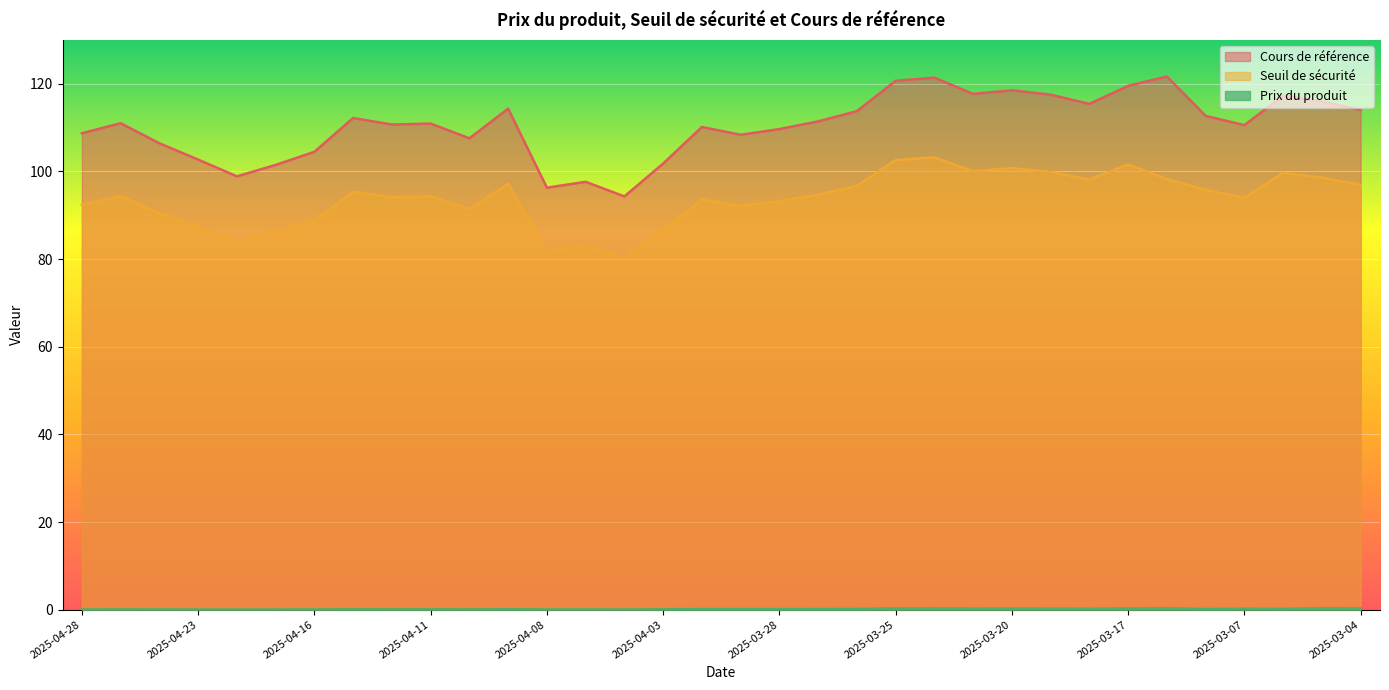

Reading left to right, list all the values displayed in this chart.

Cours de référence: 2025-04-28=108.7	2025-04-25=111.0	2025-04-24=106.4	2025-04-23=102.7	2025-04-22=98.9	2025-04-17=101.5	2025-04-16=104.5	2025-04-15=112.2	2025-04-14=110.7	2025-04-11=110.9	2025-04-10=107.6	2025-04-09=114.3	2025-04-08=96.3	2025-04-07=97.6	2025-04-04=94.3	2025-04-03=101.8	2025-04-01=110.2	2025-03-31=108.4	2025-03-28=109.7	2025-03-27=111.4	2025-03-26=113.8	2025-03-25=120.7	2025-03-24=121.4	2025-03-21=117.7	2025-03-20=118.5	2025-03-19=117.5	2025-03-18=115.4	2025-03-17=119.5	2025-03-14=121.7	2025-03-10=112.7	2025-03-07=110.6	2025-03-06=117.3	2025-03-05=116.0	2025-03-04=114.1
Seuil de sécurité: 2025-04-28=92.4	2025-04-25=94.4	2025-04-24=90.5	2025-04-23=87.3	2025-04-22=84.1	2025-04-17=86.3	2025-04-16=88.8	2025-04-15=95.4	2025-04-14=94.1	2025-04-11=94.3	2025-04-10=91.4	2025-04-09=97.2	2025-04-08=81.9	2025-04-07=83.0	2025-04-04=80.2	2025-04-03=86.5	2025-04-01=93.6	2025-03-31=92.1	2025-03-28=93.2	2025-03-27=94.7	2025-03-26=96.7	2025-03-25=102.6	2025-03-24=103.2	2025-03-21=100.0	2025-03-20=100.8	2025-03-19=99.9	2025-03-18=98.1	2025-03-17=101.6	2025-03-14=98.2	2025-03-10=95.8	2025-03-07=94.0	2025-03-06=99.7	2025-03-05=98.6	2025-03-04=97.0
Prix du produit: 2025-04-28=0.1	2025-04-25=0.1	2025-04-24=0.1	2025-04-23=0.0	2025-04-22=0.0	2025-04-17=0.0	2025-04-16=0.1	2025-04-15=0.1	2025-04-14=0.1	2025-04-11=0.1	2025-04-10=0.1	2025-04-09=0.1	2025-04-08=0.1	2025-04-07=0.1	2025-04-04=0.0	2025-04-03=0.1	2025-04-01=0.1	2025-03-31=0.1	2025-03-28=0.1	2025-03-27=0.1	2025-03-26=0.2	2025-03-25=0.3	2025-03-24=0.3	2025-03-21=0.2	2025-03-20=0.2	2025-03-19=0.2	2025-03-18=0.2	2025-03-17=0.3	2025-03-14=0.3	2025-03-10=0.1	2025-03-07=0.2	2025-03-06=0.2	2025-03-05=0.3	2025-03-04=0.3